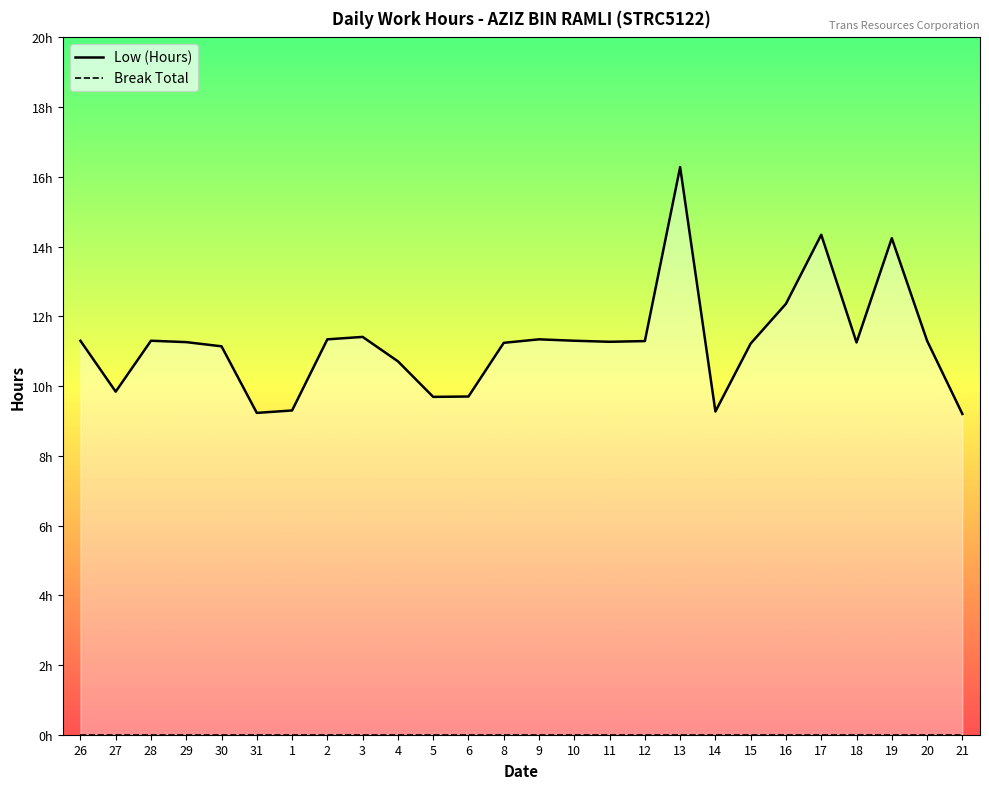

Reading right to left, transcribe all the data shown in this chart.

Low (Hours): 21=9.2	20=11.3	19=14.2	18=11.2	17=14.3	16=12.4	15=11.2	14=9.3	13=16.3	12=11.3	11=11.3	10=11.3	9=11.3	8=11.2	6=9.7	5=9.7	4=10.7	3=11.4	2=11.3	1=9.3	31=9.2	30=11.1	29=11.3	28=11.3	27=9.8	26=11.3
Break Total: 21=0.0	20=0.0	19=0.0	18=0.0	17=0.0	16=0.0	15=0.0	14=0.0	13=0.0	12=0.0	11=0.0	10=0.0	9=0.0	8=0.0	6=0.0	5=0.0	4=0.0	3=0.0	2=0.0	1=0.0	31=0.0	30=0.0	29=0.0	28=0.0	27=0.0	26=0.0